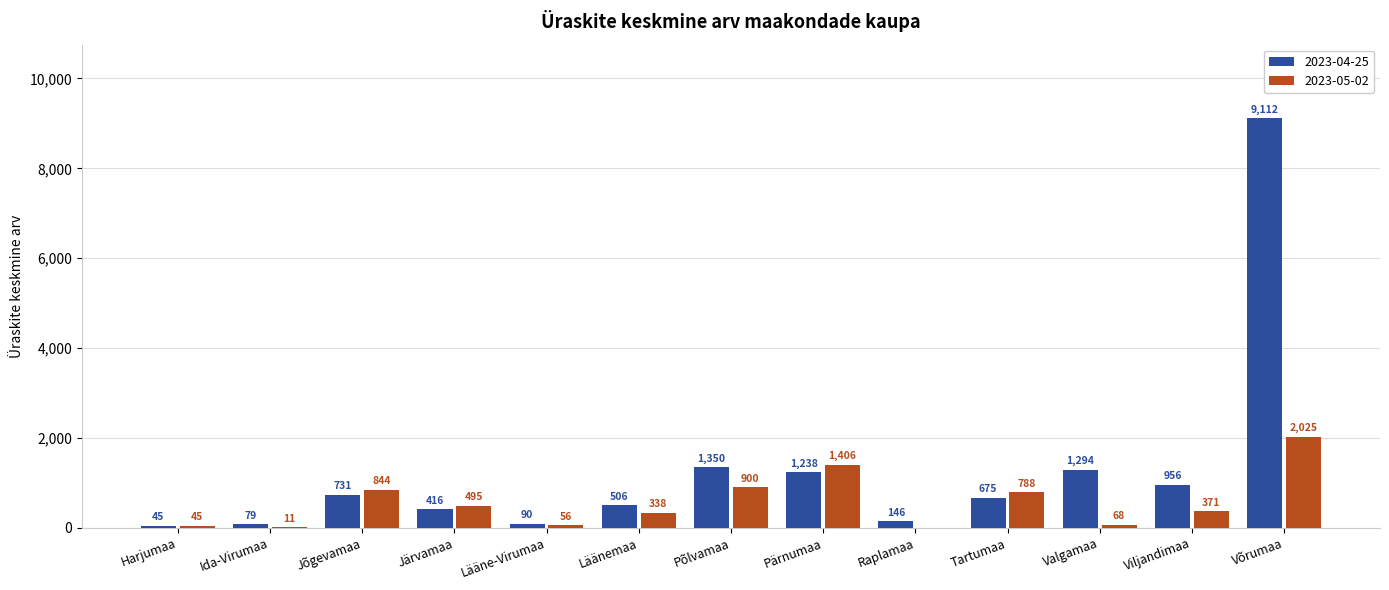

Which series has the largest total across all categories?

2023-04-25